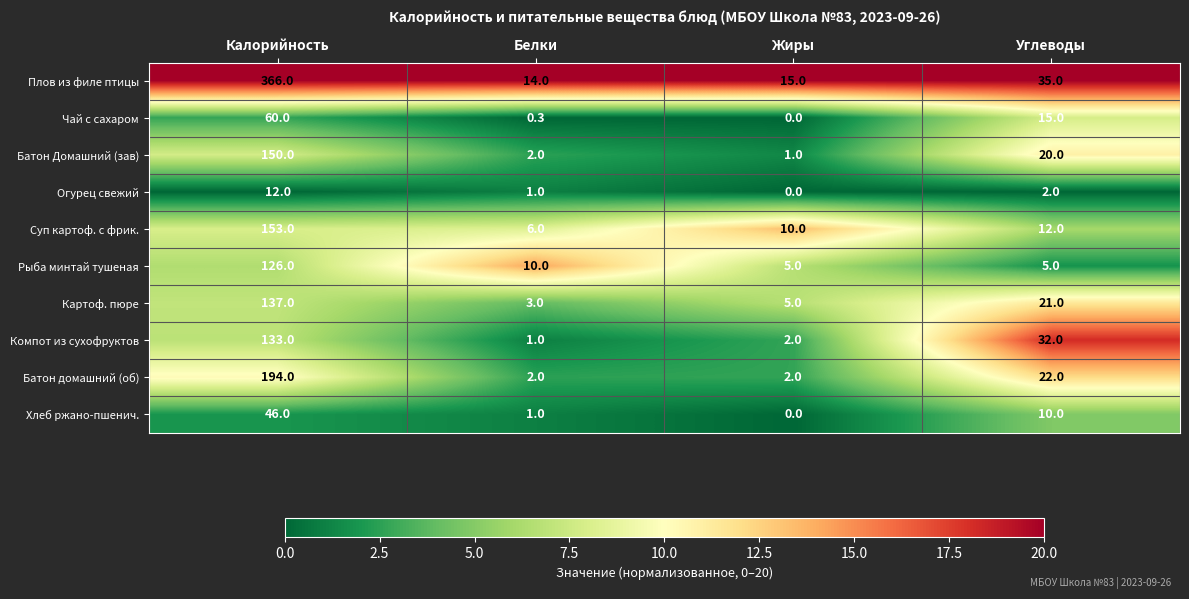

Which series has the widest spread of values?

Плов из филе птицы